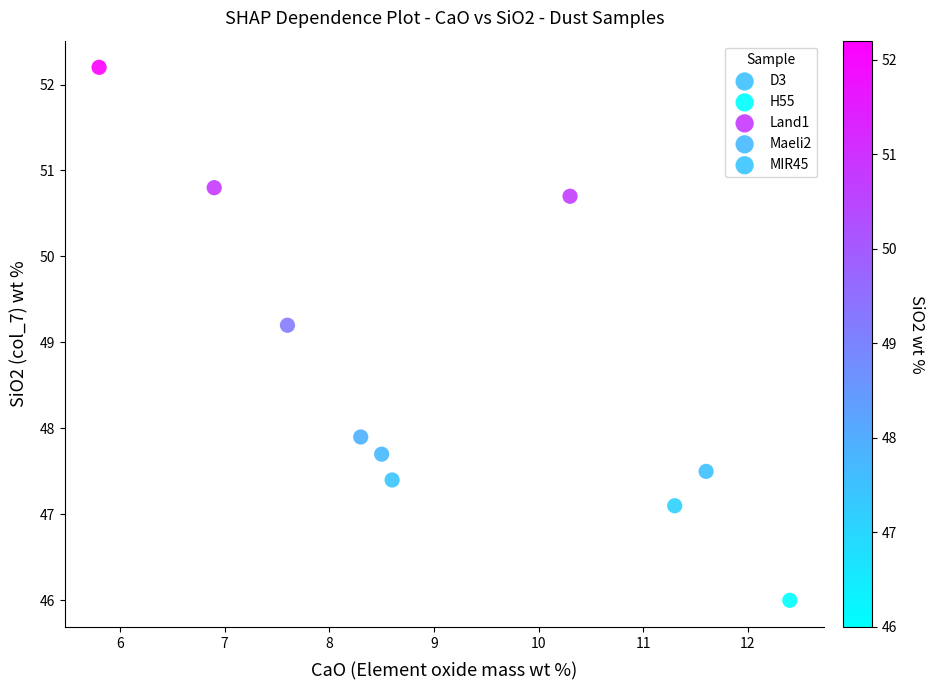

Which series contains the highest Y value?

Land1